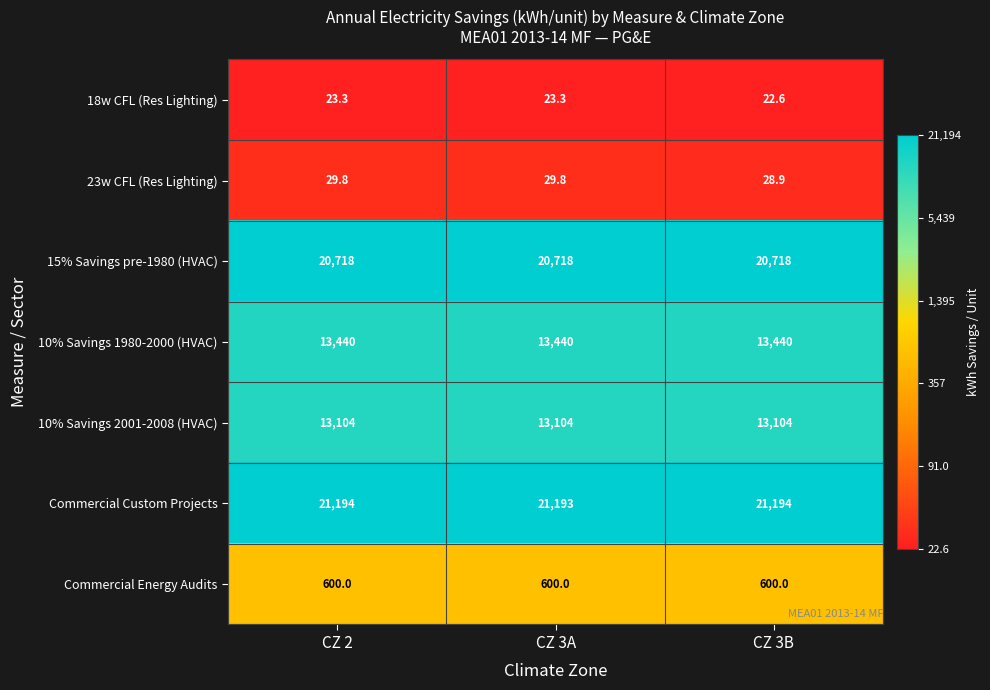

What is the difference between the highest and lowest values at CZ 3B?

21171.4